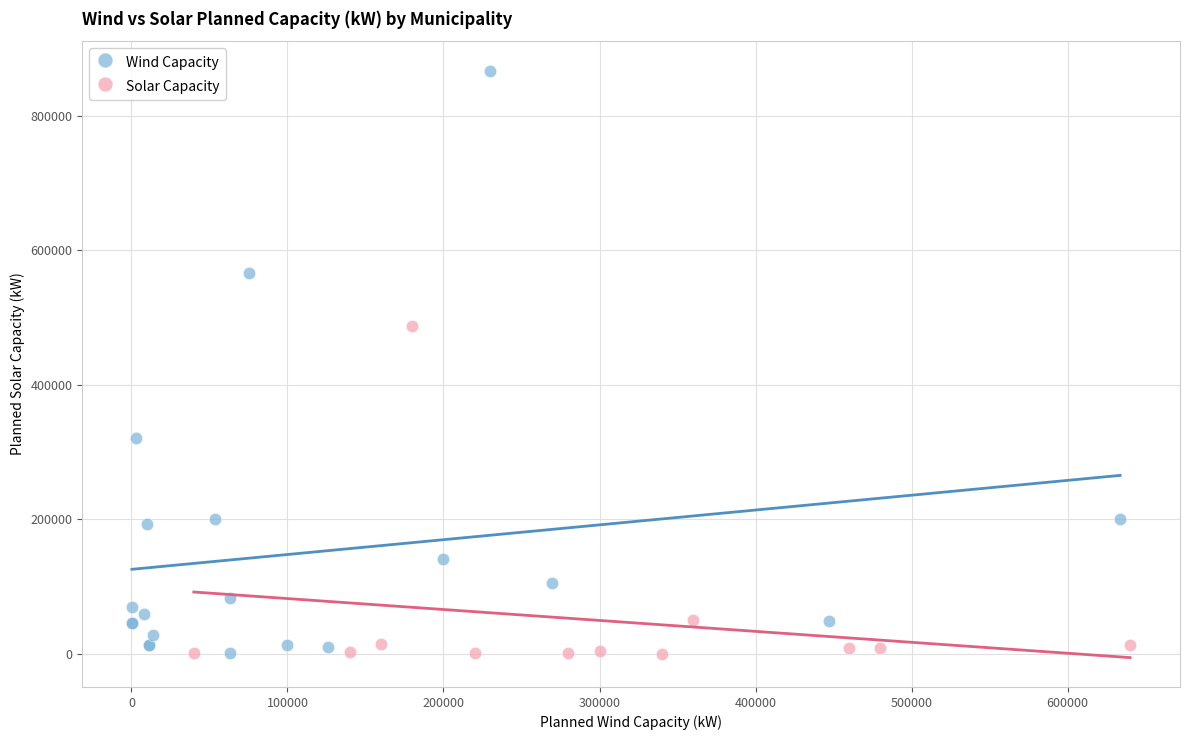

Which series contains the highest Y value?

Wind Capacity